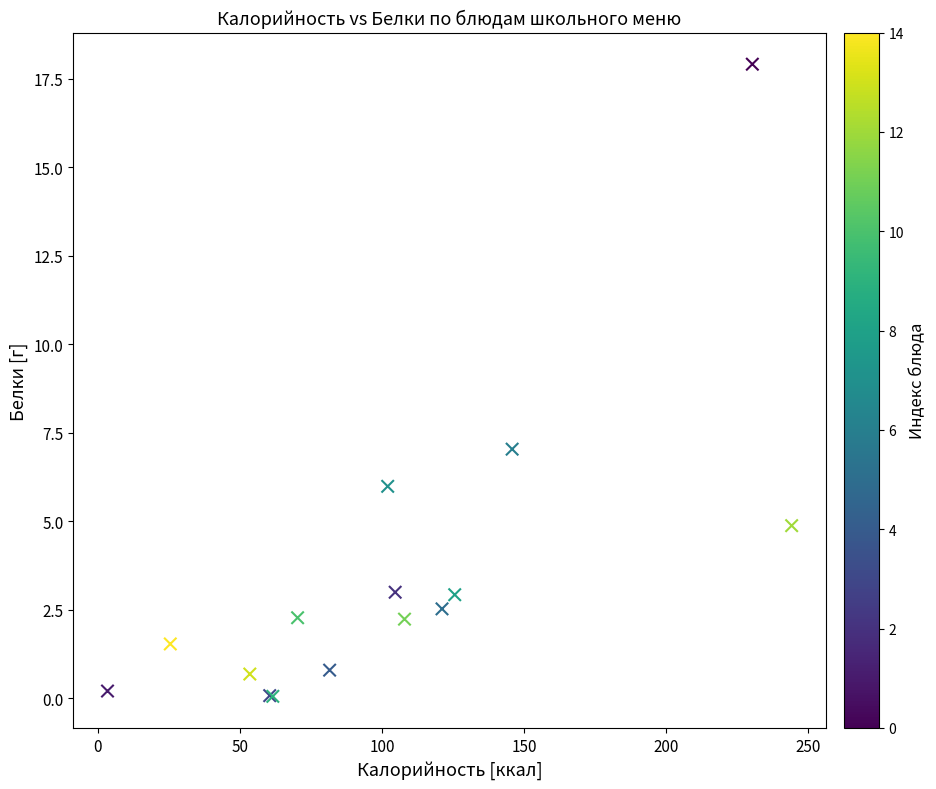

What Y value in the scatter plot is closest to 8?

7.0